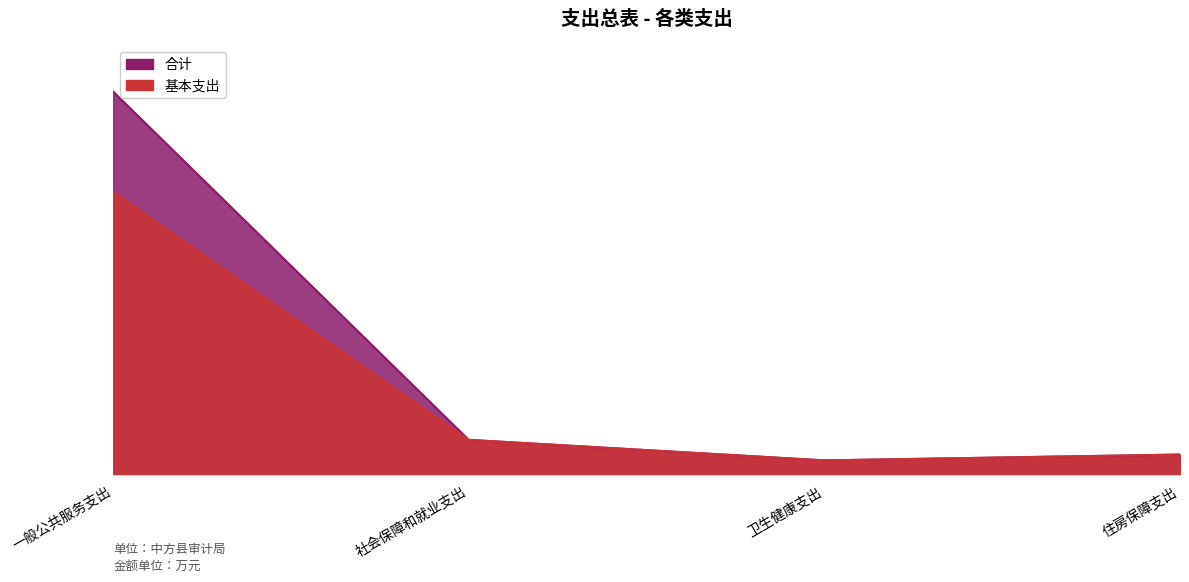

Where is the first local minimum for 基本支出?

卫生健康支出